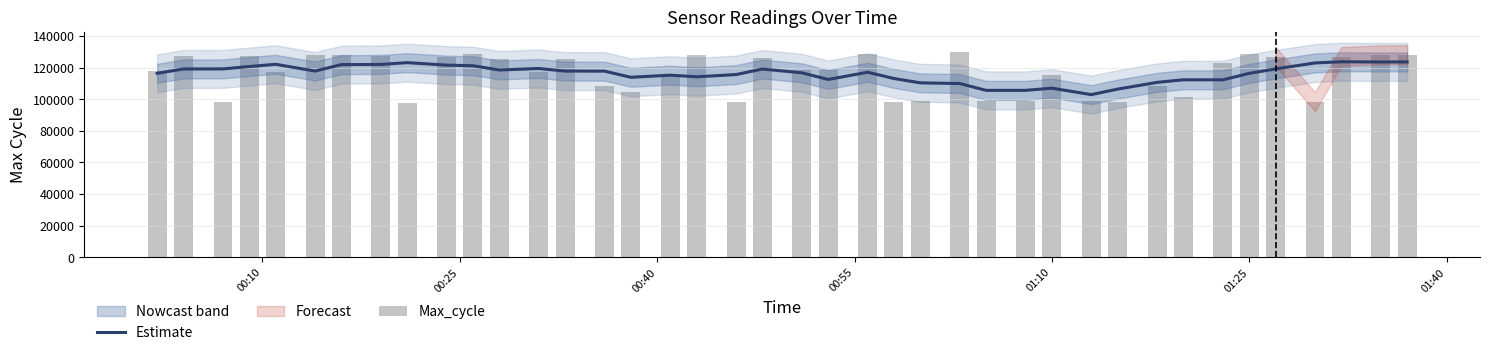

What is the minimum value for Estimate?

102944.4